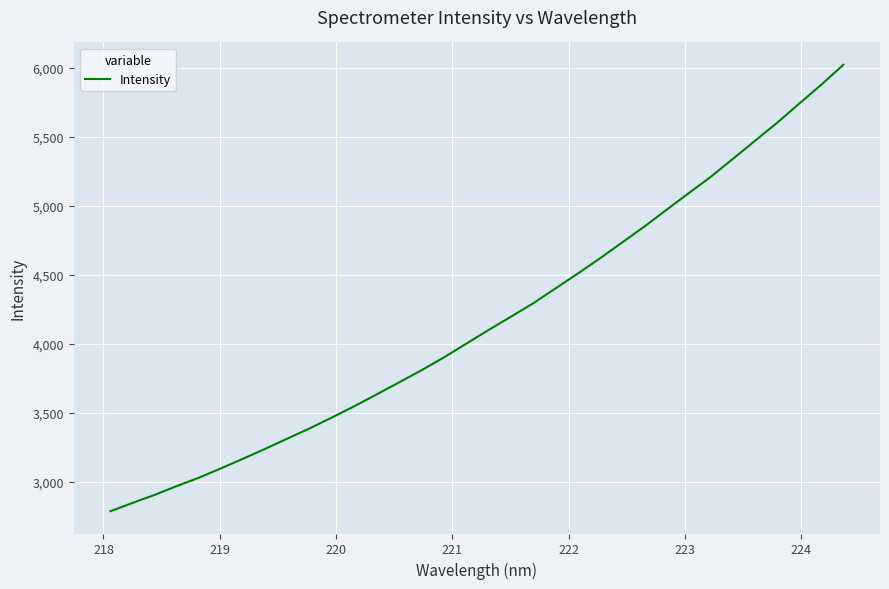

What is the difference between the maximum and minimum values?

3239.2